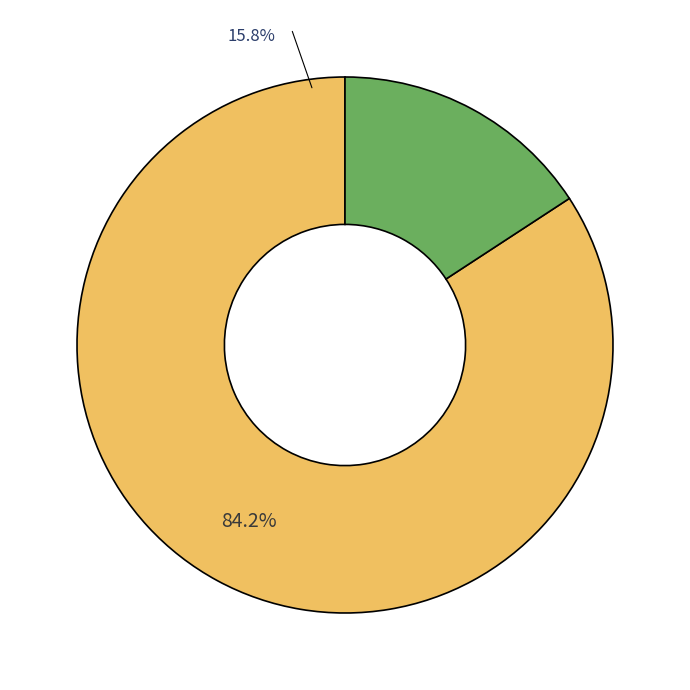

Which slice is the largest?

2024-04